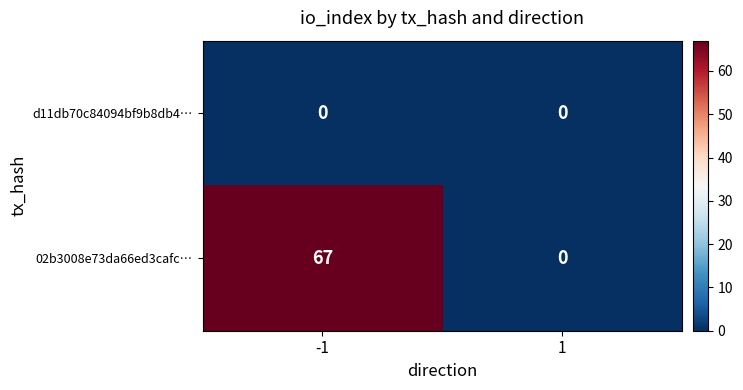

At which category is the sum across all series the highest?

-1